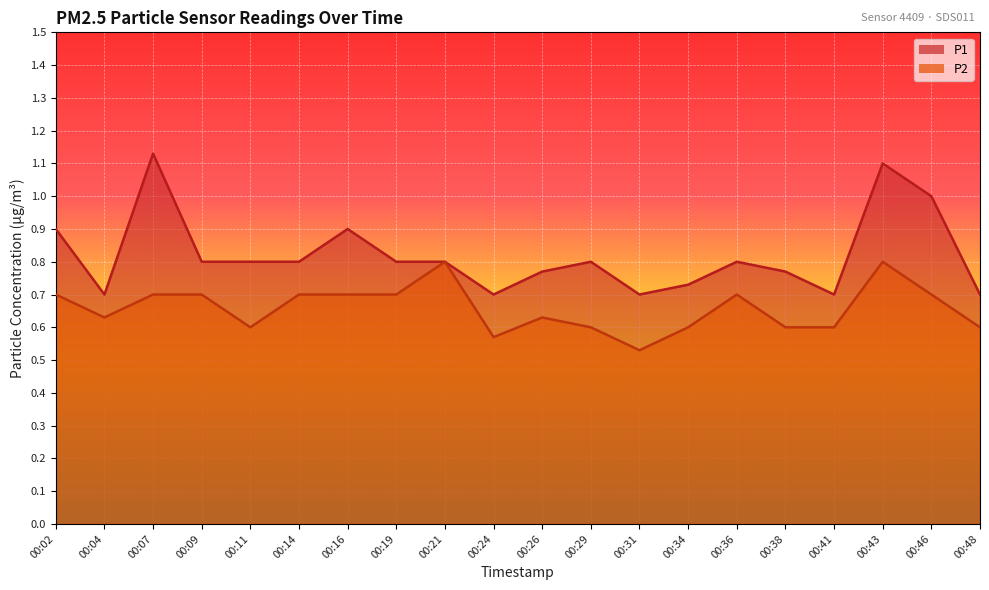

Where is P1 nearest to the value 0?

00:04